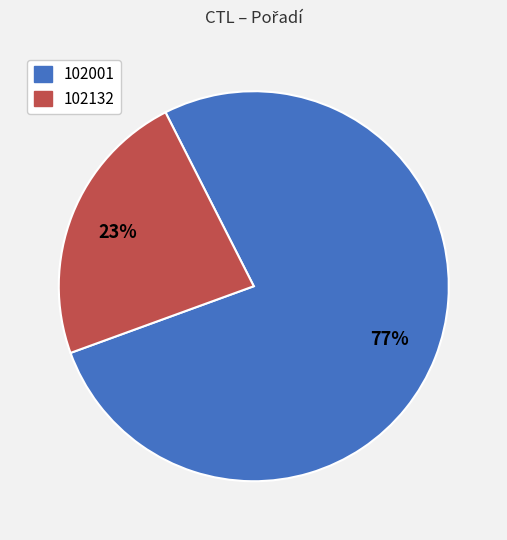

Is there a majority slice in this chart?

Yes